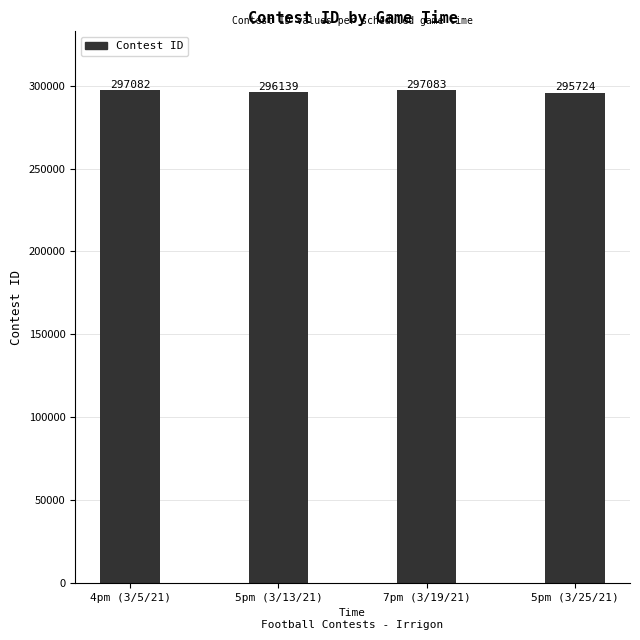

List the labels in order of value, smallest first.

5pm, 5pm, 4pm, 7pm